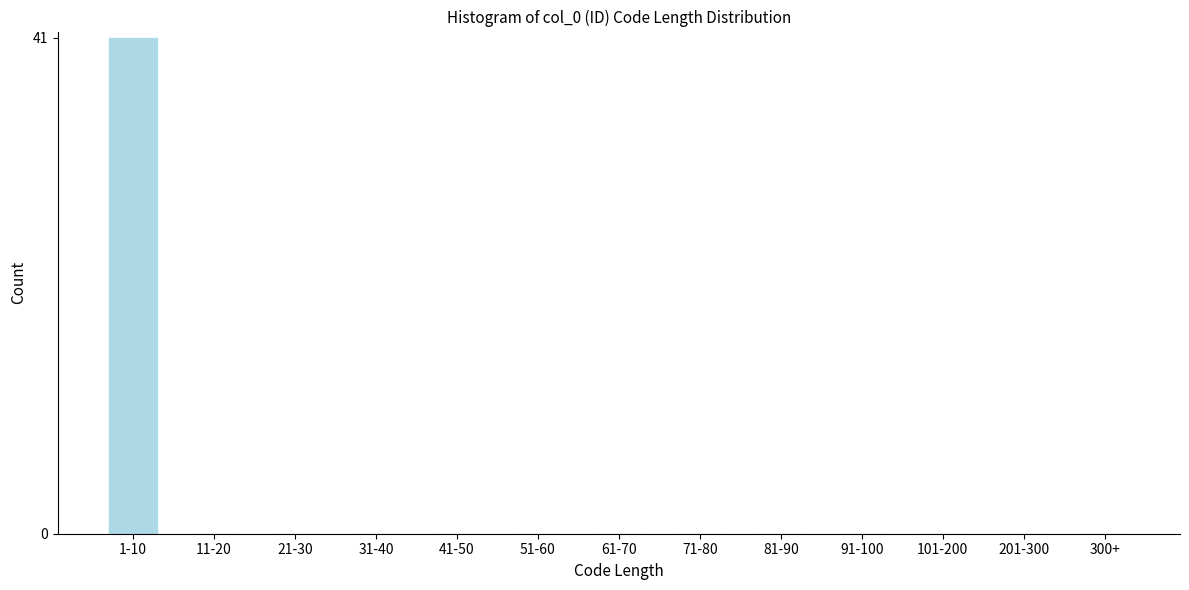

Reading left to right, list all the values displayed in this chart.

1-10=41	11-20=0	21-30=0	31-40=0	41-50=0	51-60=0	61-70=0	71-80=0	81-90=0	91-100=0	101-200=0	201-300=0	300+=0